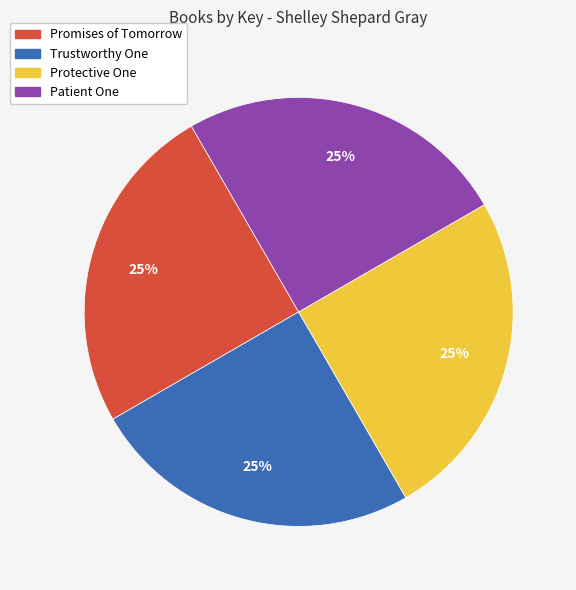

To the nearest percent, what is the average slice percentage?

25%